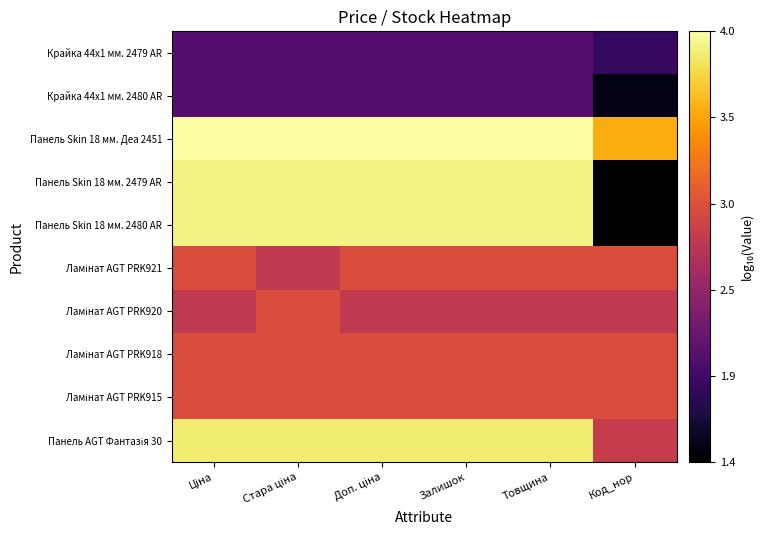

At Доп. ціна, list the series in order from smallest to largest.

Крайка 44x1 мм. 2479 AR, Крайка 44x1 мм. 2480 AR, Ламінат AGT PRK920, Ламінат AGT PRK921, Ламінат AGT PRK918, Ламінат AGT PRK915, Панель AGT Фантазія 30, Панель Skin 18 мм. 2479 AR, Панель Skin 18 мм. 2480 AR, Панель Skin 18 мм. Деа 2451